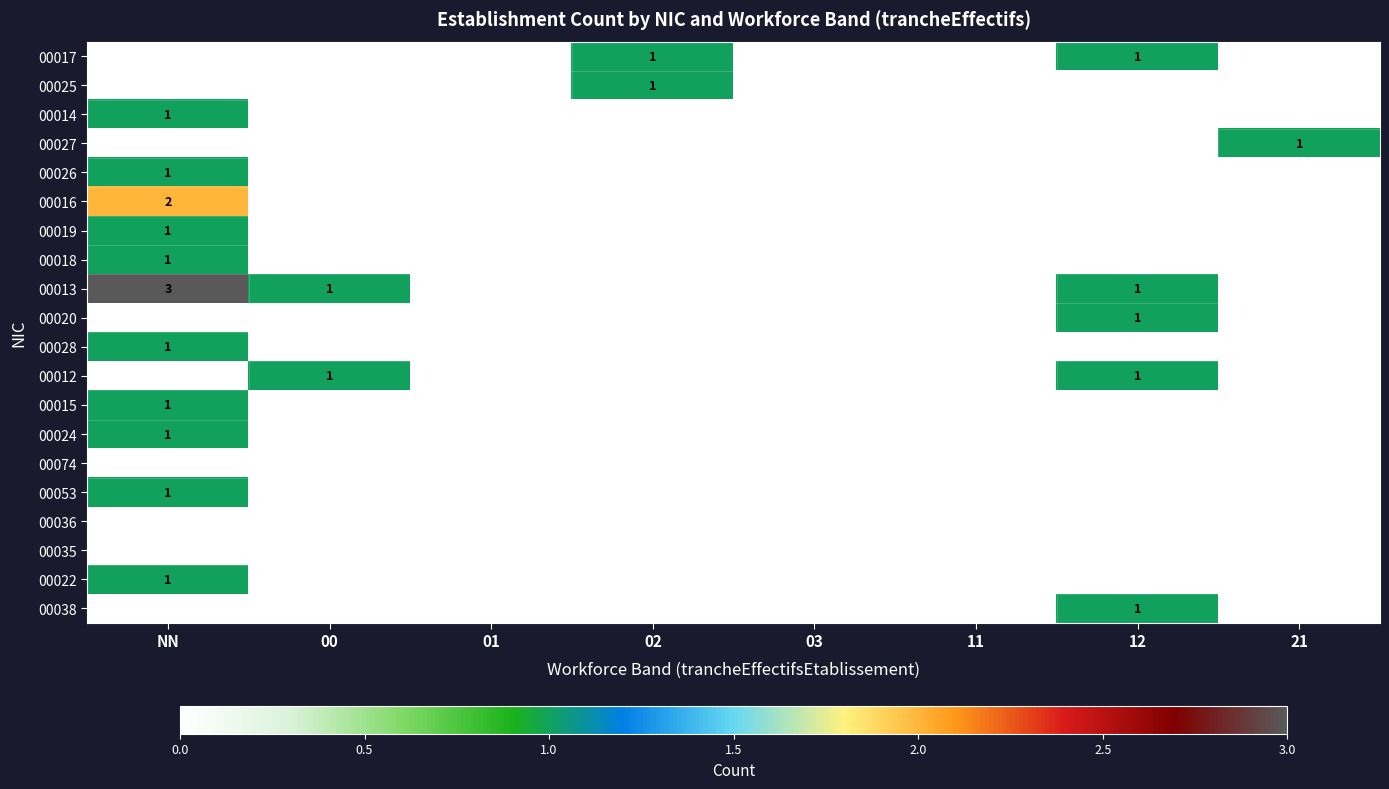

Is it true that 00016 equals 3 at NN?

False